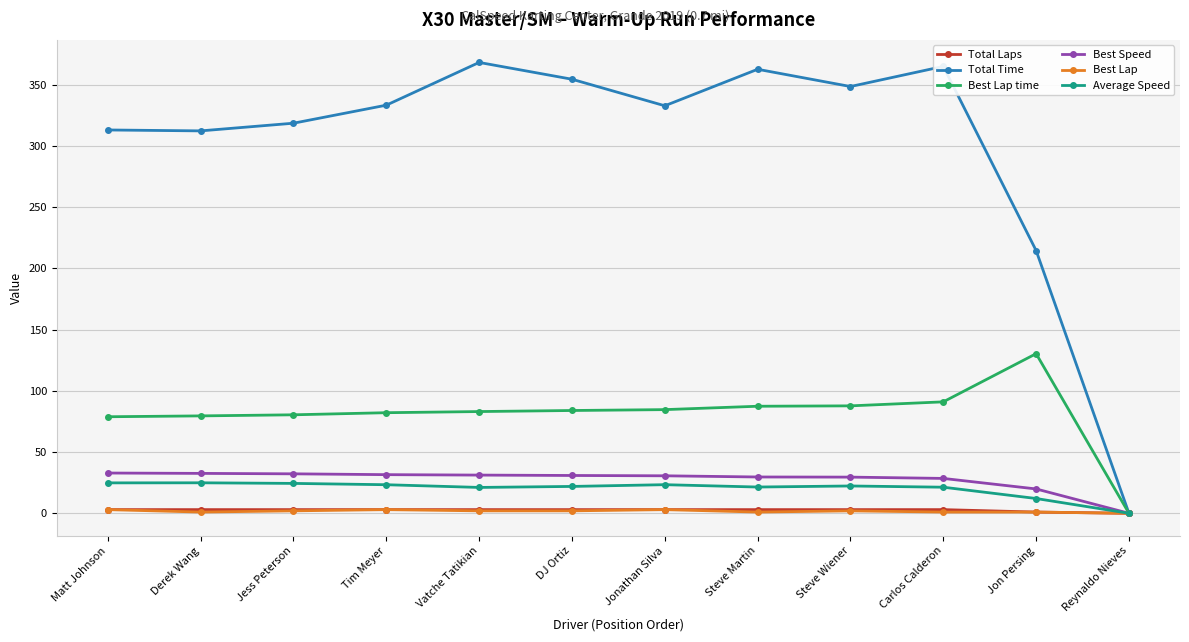

What are all the series names shown in the legend?

Total Laps, Total Time, Best Lap time, Best Speed, Best Lap, Average Speed